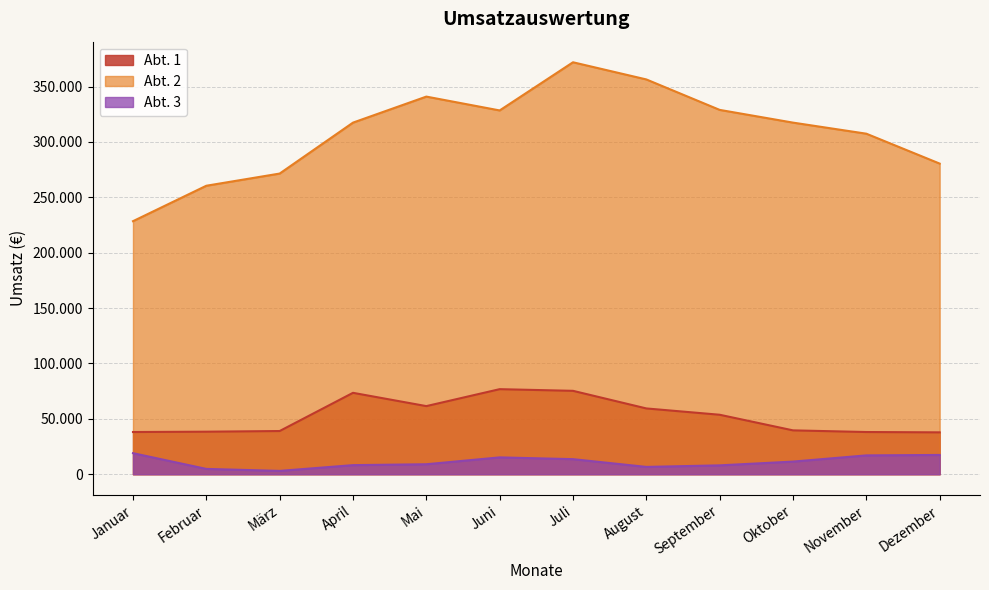

What value does the Abt. 2 series have at Februar?

260500